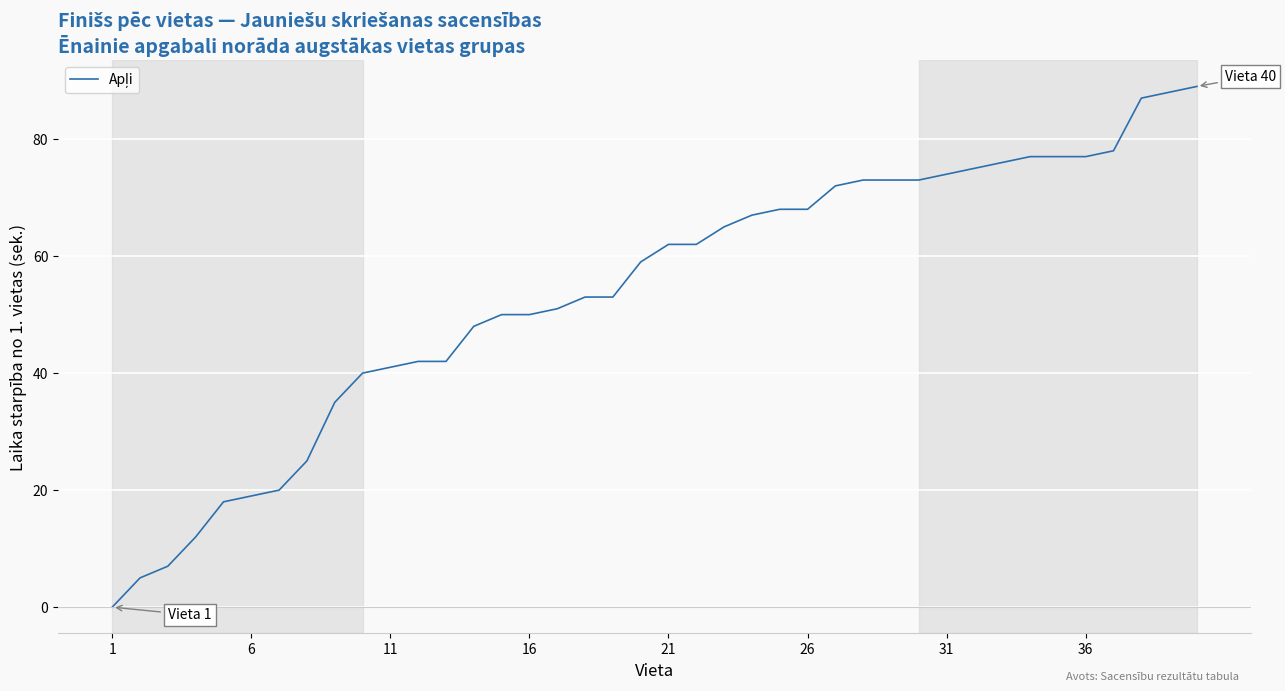

What is the maximum value shown in the chart?

89